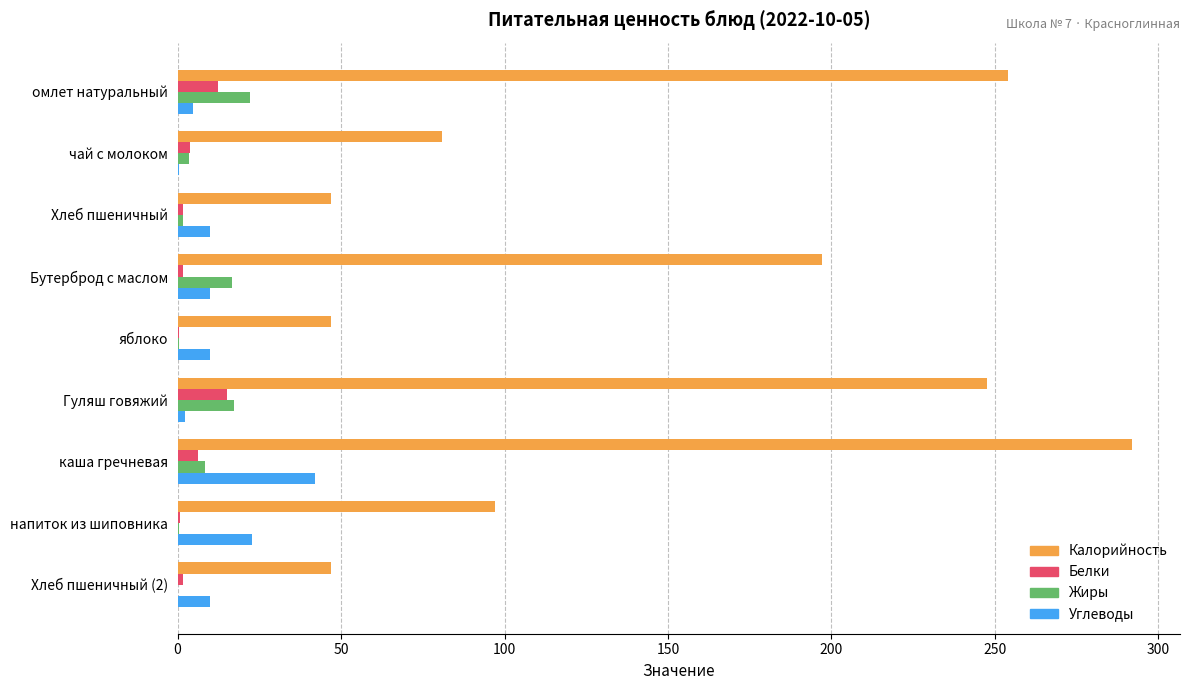

Which series has the largest total across all categories?

Калорийность